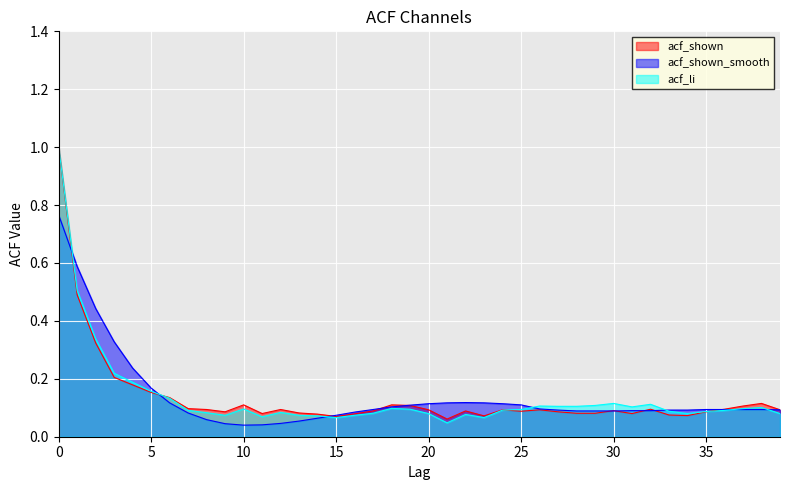

Which series has the largest range (max minus min)?

acf_li